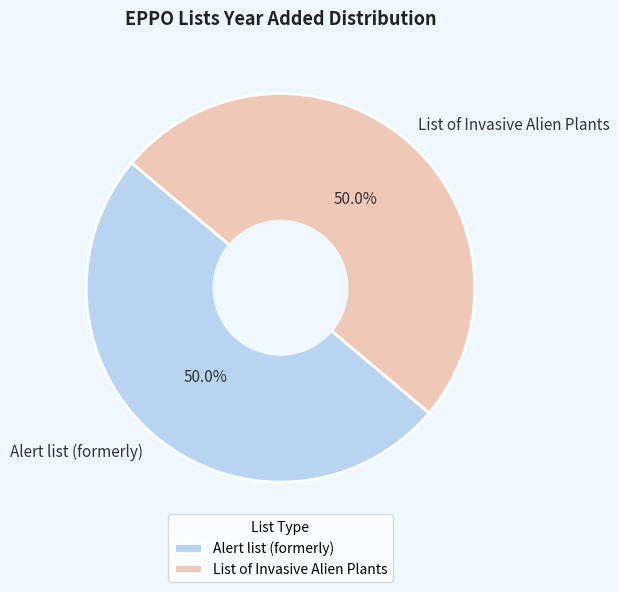

What portion of the pie excludes List of Invasive Alien Plants?

50.0%